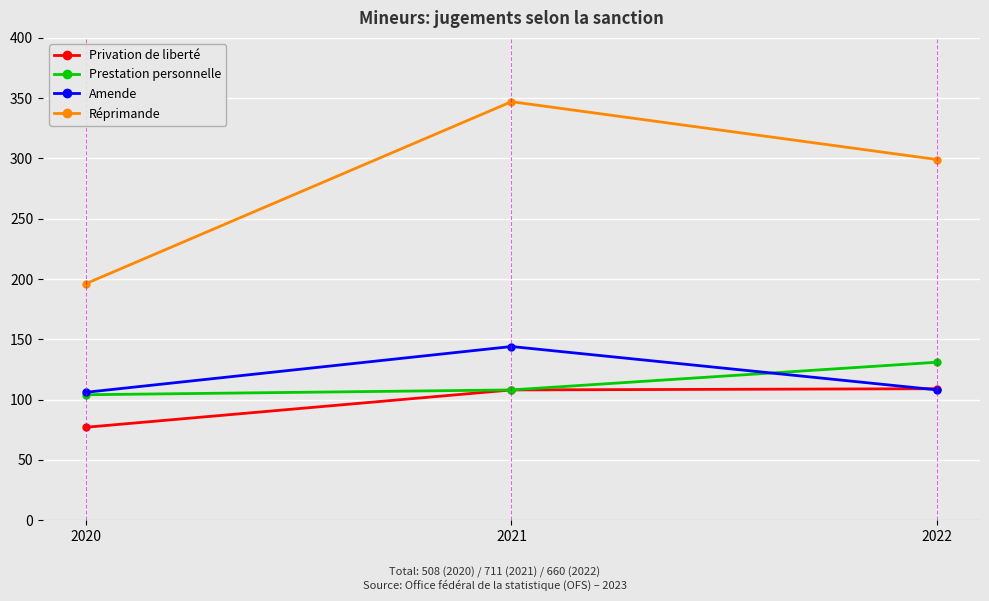

What is the spread (max minus min) of values at 2022?

191